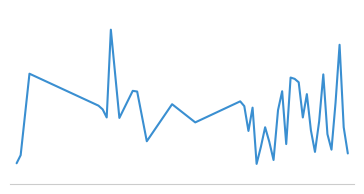

Does the chart display data point markers on the line(s)?

No